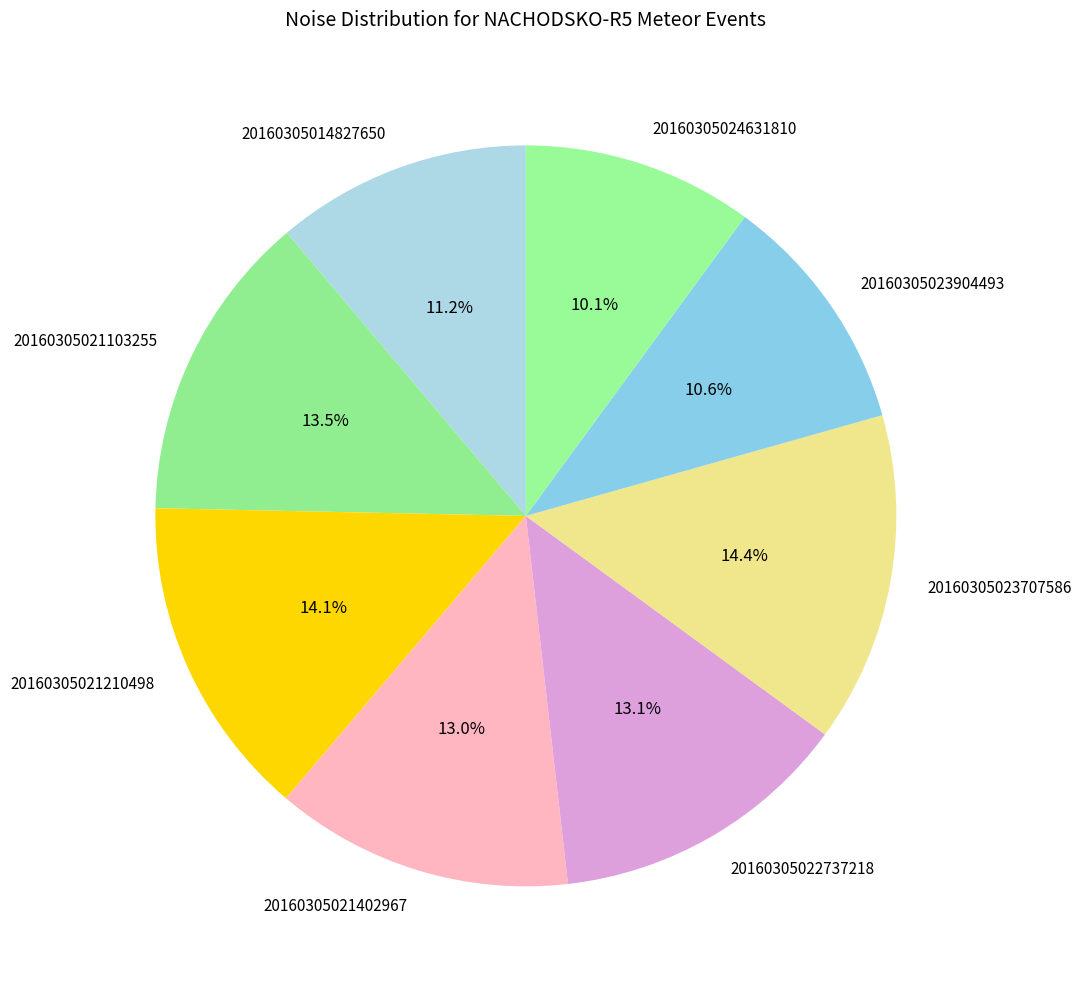

What percentage is the 20160305014827650 slice, to the nearest percent?

11%